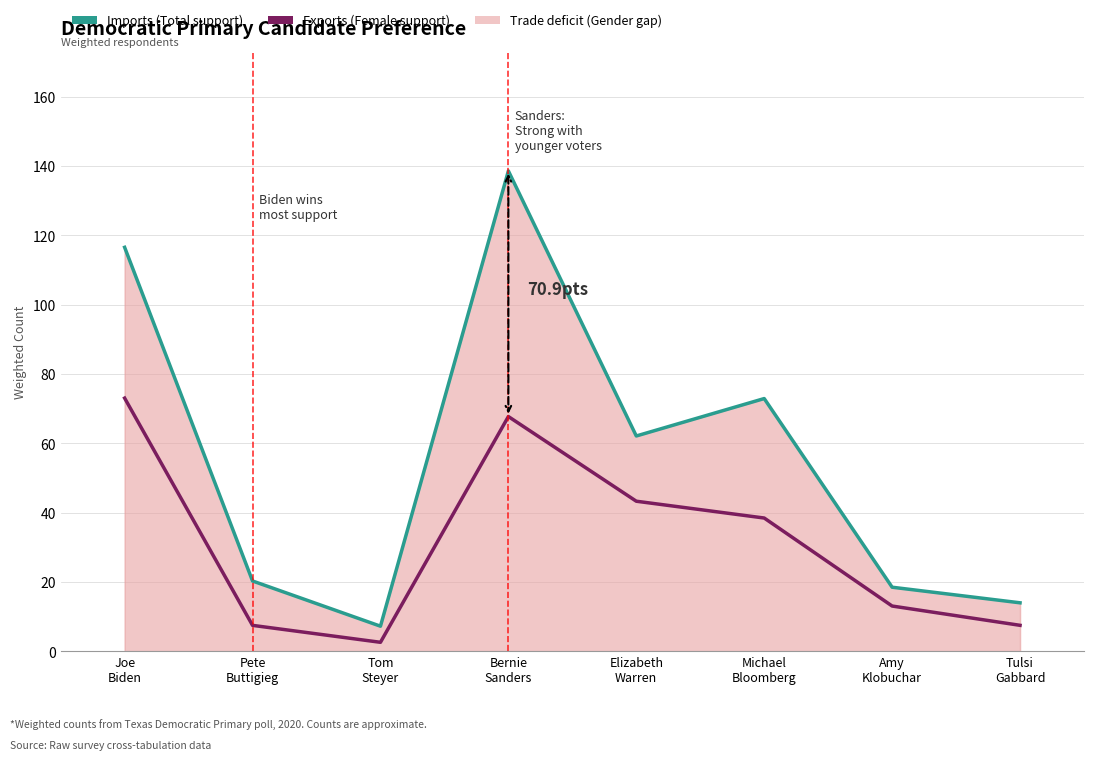

What is the spread (max minus min) of values at Amy
Klobuchar?

5.4